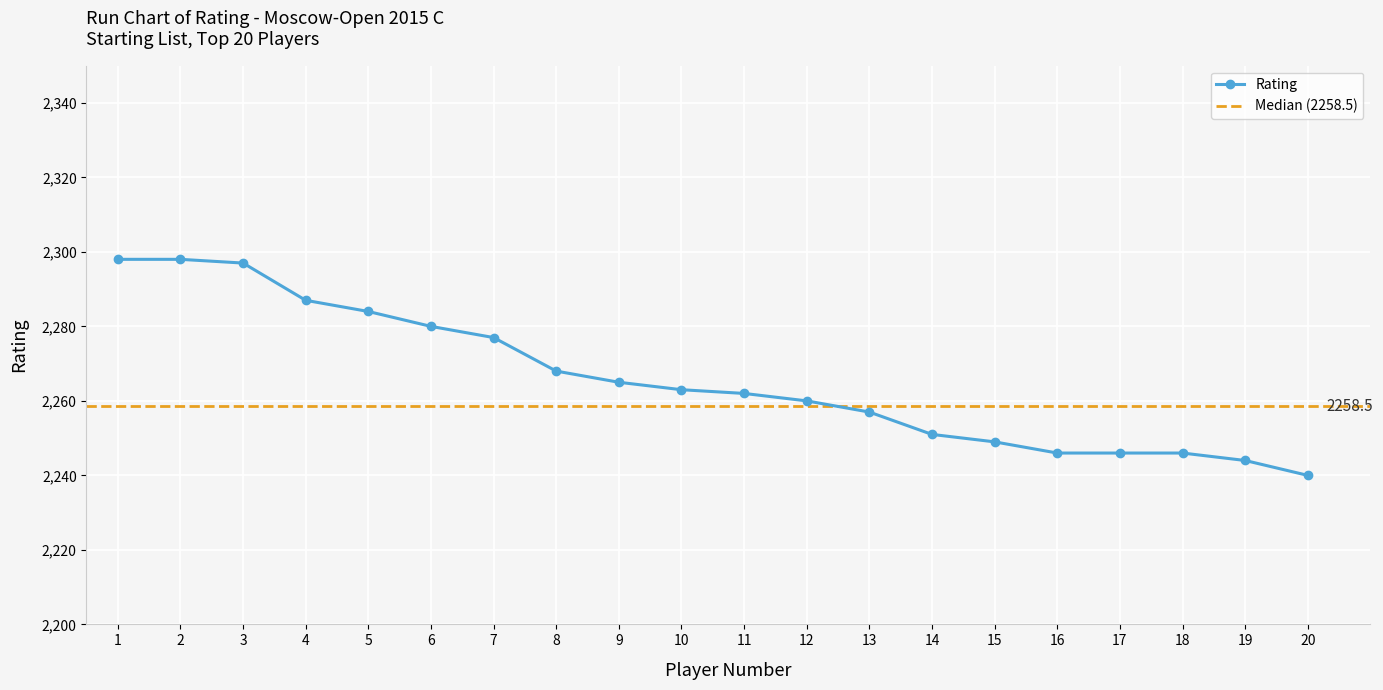

What is the minimum value shown in the chart?

2240